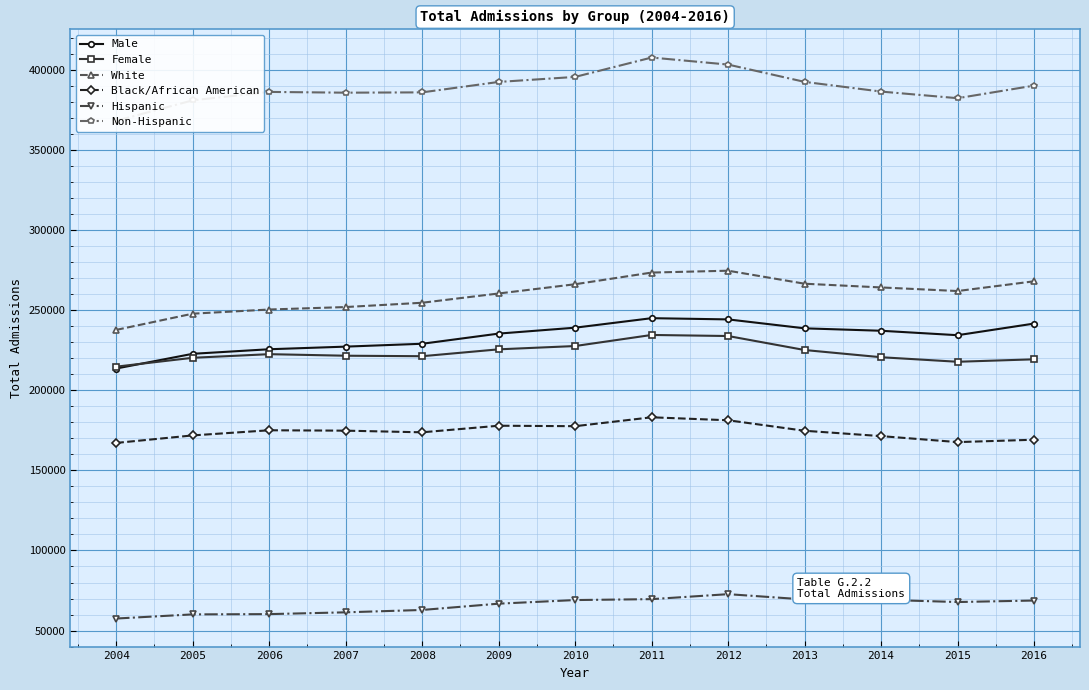

How many values in the Hispanic series are below 67806?

6